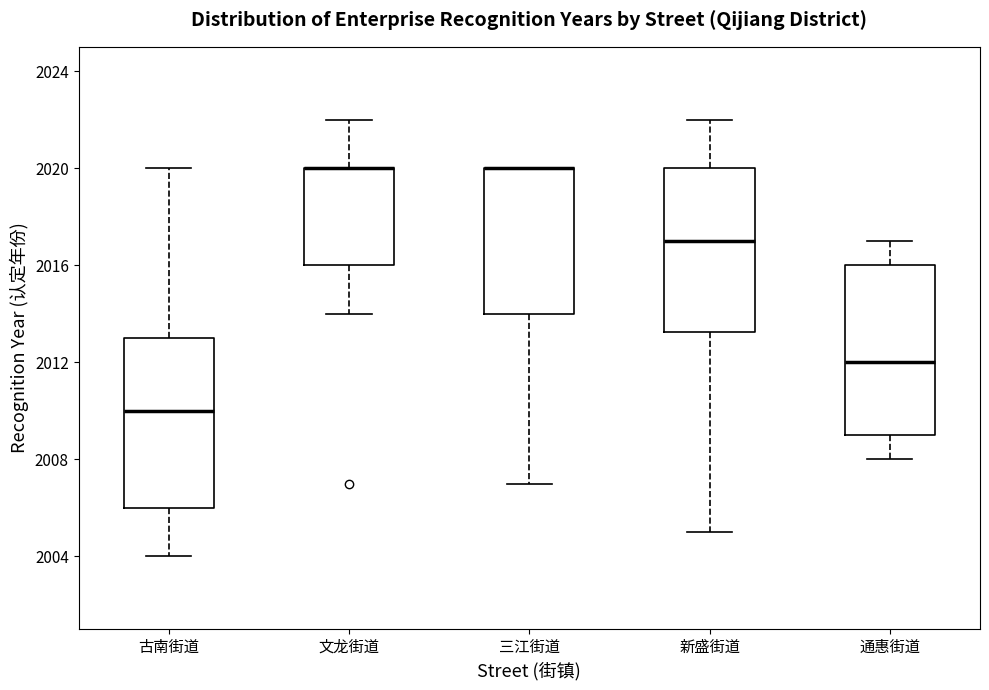

Where does the lower whisker of the box for 三江街道 end on the y-axis? The values are not printed on the chart, so give them approximately, as read against the axis.

2007.0